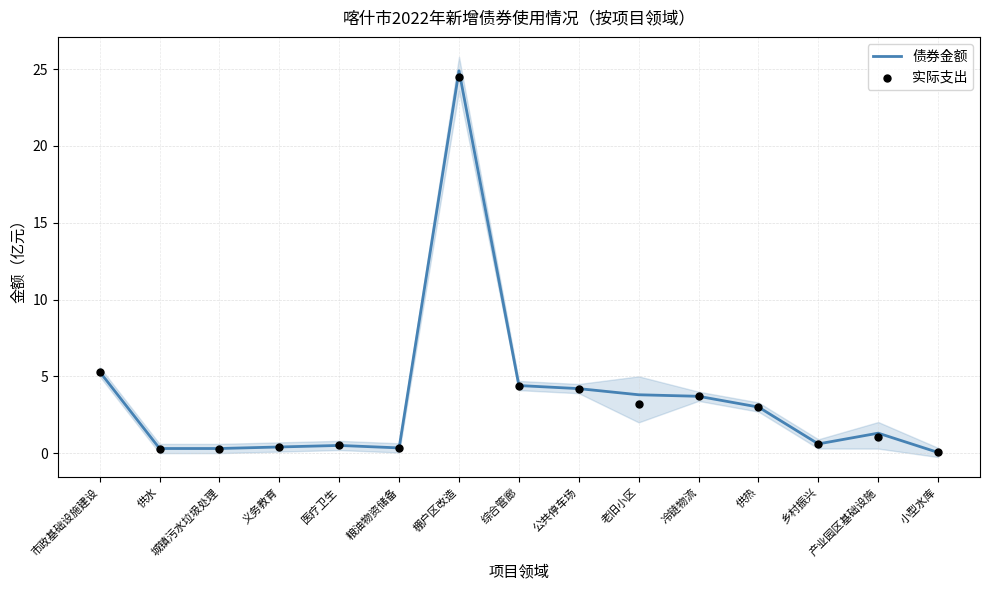

At which category is the sum across all series the highest?

棚户区改造